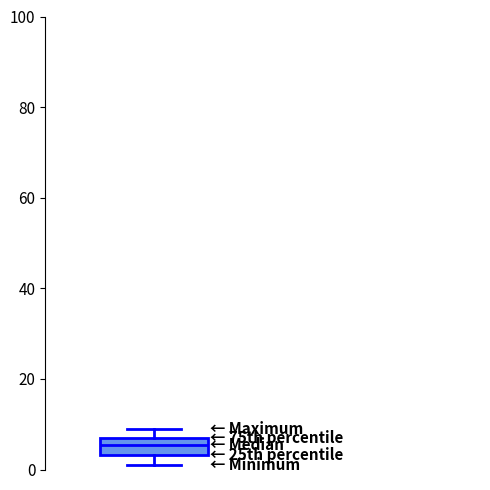

Read this box plot against the y-axis: the position of the median line, the range covered by the box, and the ends of both whiskers. The values are not printed on the chart, so give them approximately, as read against the axis.

median 6, box 4 to 8, whiskers 2 to 10